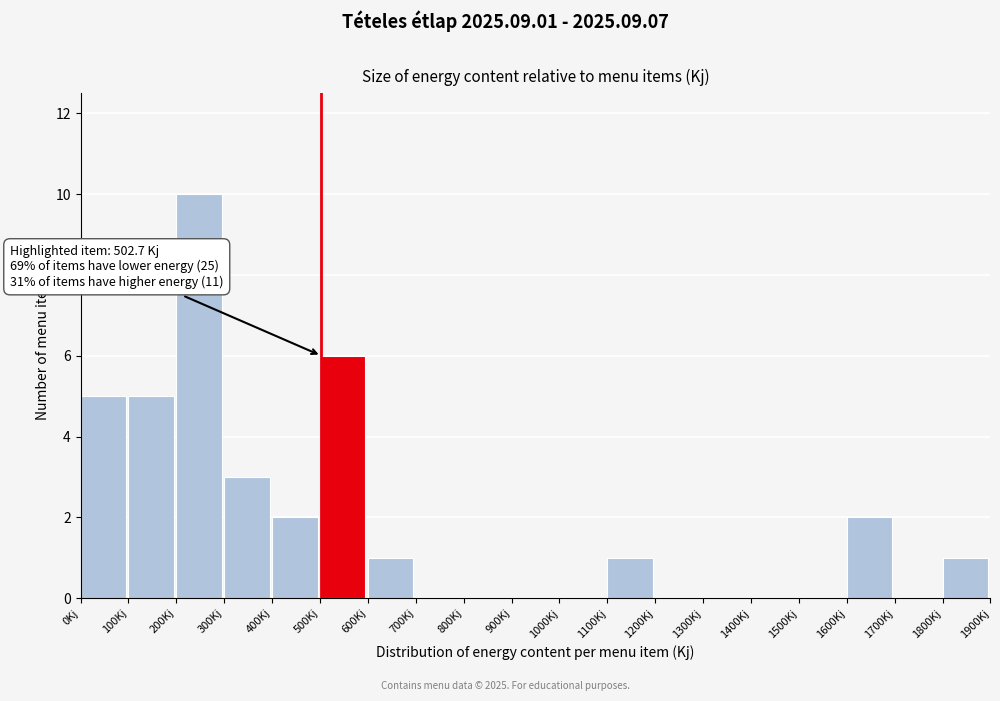

Over which range of the x-axis is the bar tallest?

200 to 300